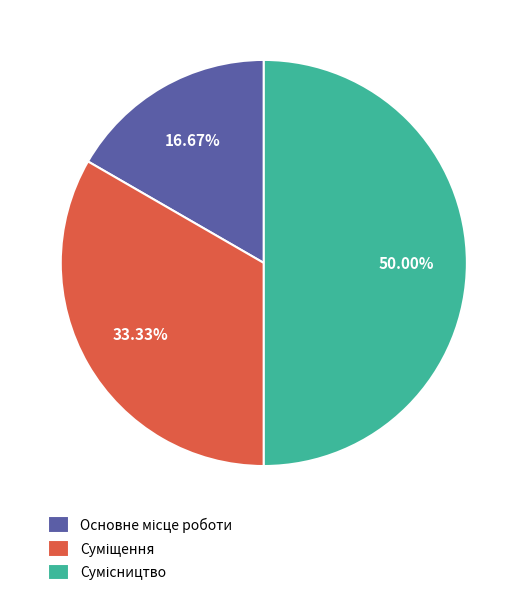

How many slices are in this pie chart?

3